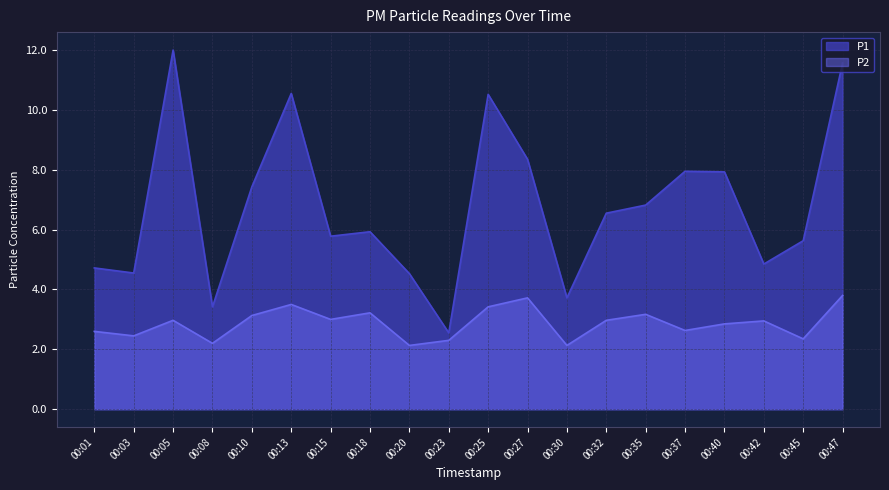

True or false: P1 and P2 intersect in this chart.

False